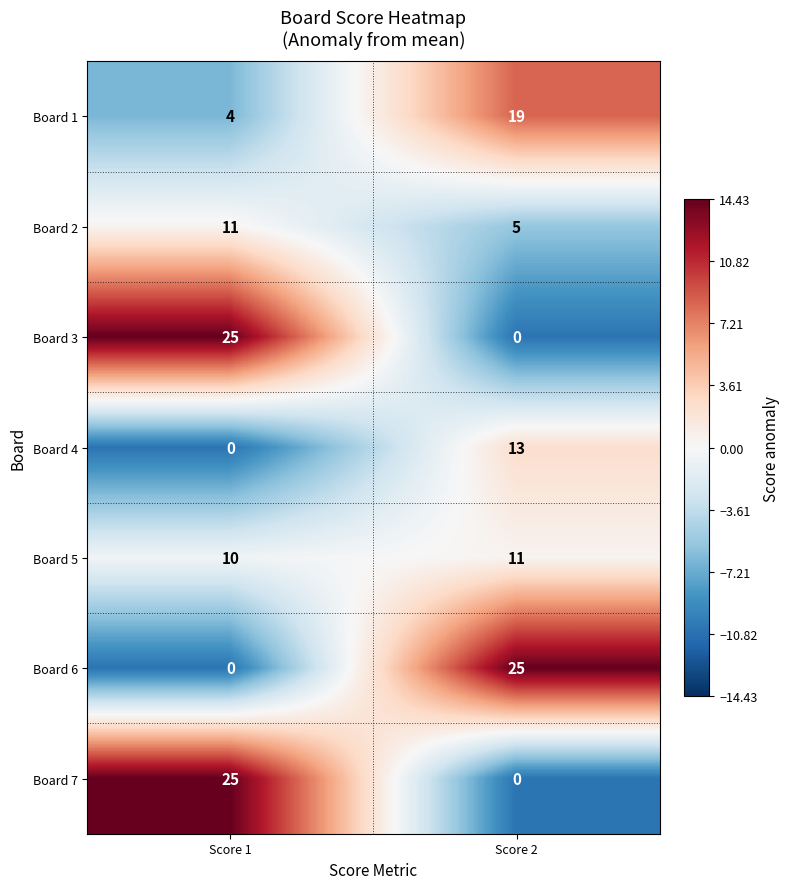

Reading right to left, extract all data points from this chart.

Board 1: 19	4
Board 2: 5	11
Board 3: 0	25
Board 4: 13	0
Board 5: 11	10
Board 6: 25	0
Board 7: 0	25